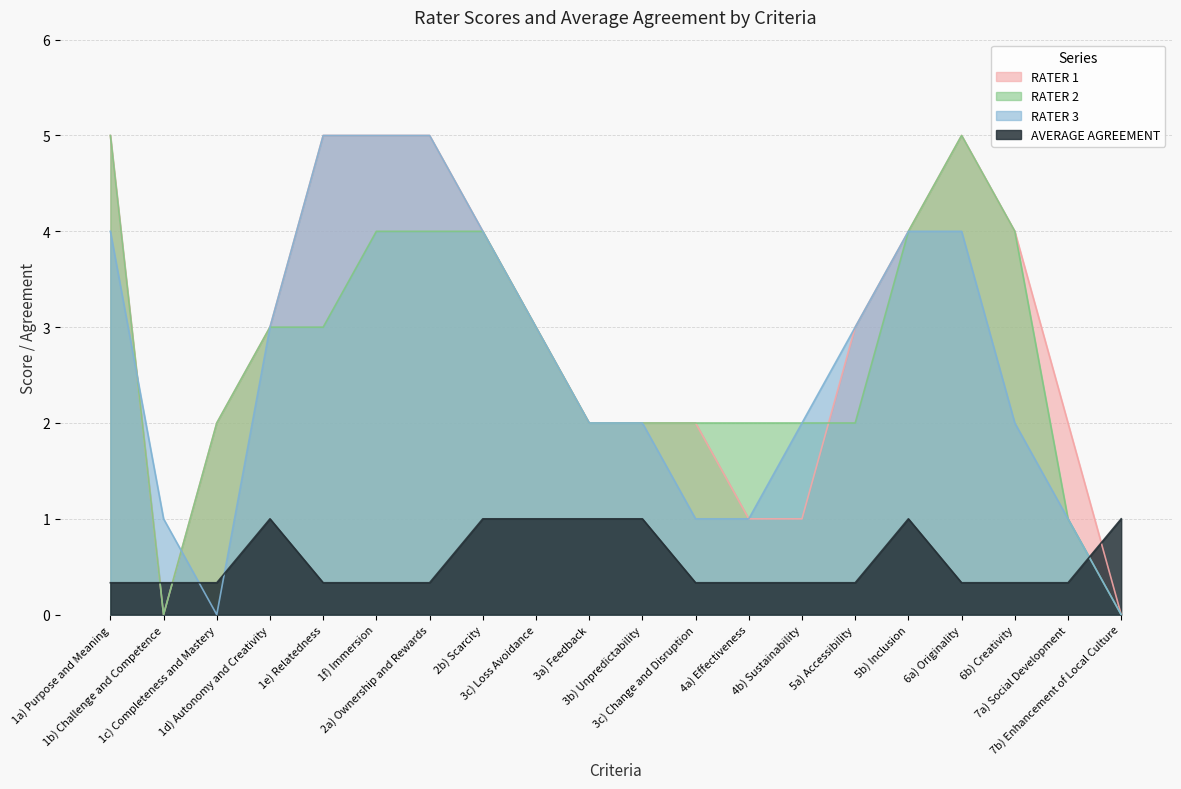

What is the label of the 20th point from the left?

7b) Enhancement of Local Culture